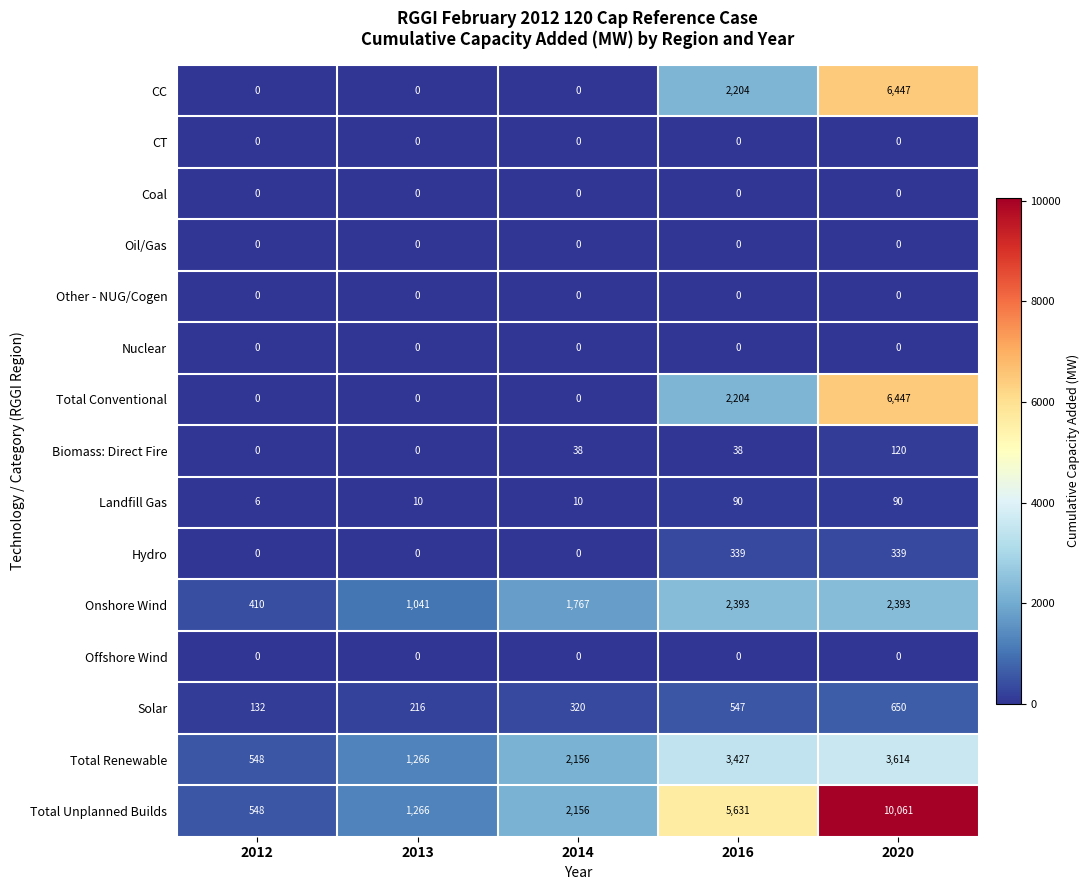

Count the number of categories in the chart.

5